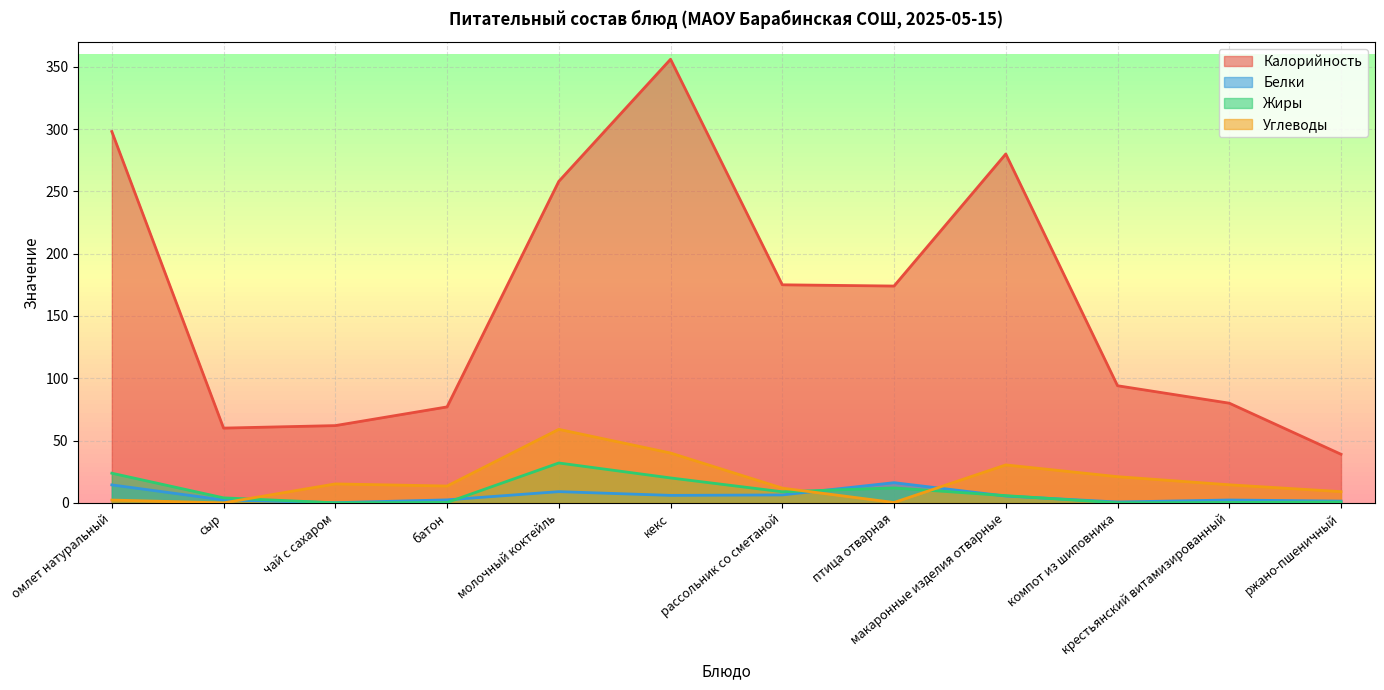

What is the sum of the Углеводы values at чай с сахаром and сыр?

15.2